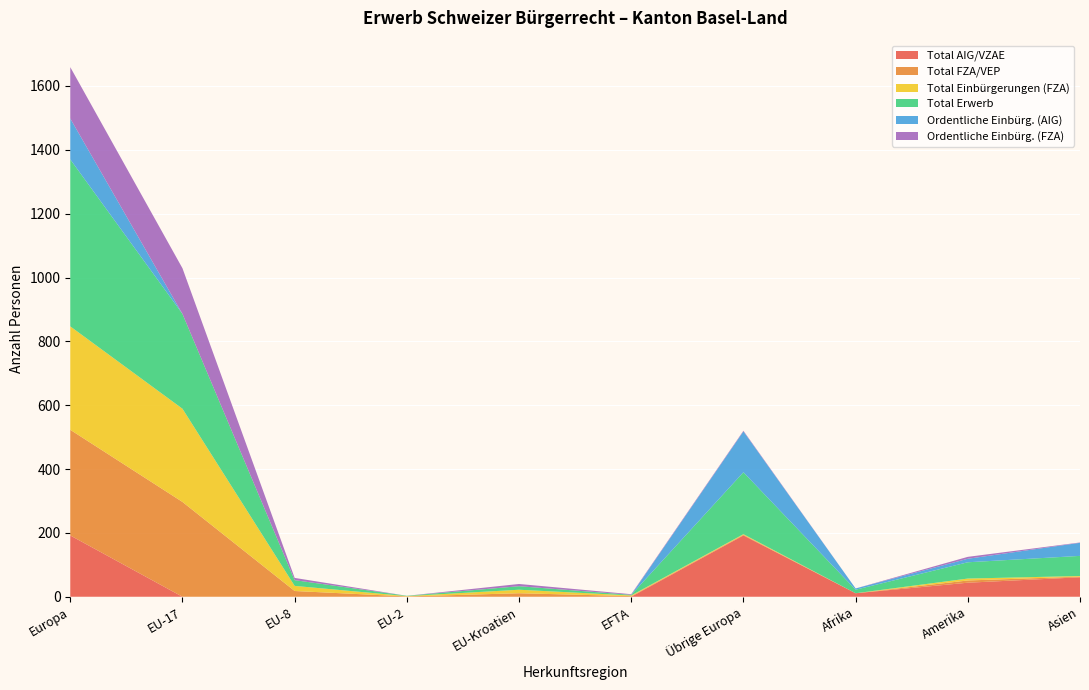

Reading left to right, list all the values displayed in this chart.

Total AIG/VZAE: Europa=192	EU-17=0	EU-8=0	EU-2=0	EU-Kroatien=0	EFTA=0	Übrige Europa=192	Afrika=11	Amerika=44	Asien=61
Total FZA/VEP: Europa=331	EU-17=297	EU-8=18	EU-2=1	EU-Kroatien=11	EFTA=2	Übrige Europa=2	Afrika=0	Amerika=7	Asien=2
Total Einbürgerungen (FZA): Europa=324	EU-17=292	EU-8=16	EU-2=1	EU-Kroatien=11	EFTA=2	Übrige Europa=2	Afrika=0	Amerika=6	Asien=2
Total Erwerb: Europa=523	EU-17=297	EU-8=18	EU-2=1	EU-Kroatien=11	EFTA=2	Übrige Europa=194	Afrika=11	Amerika=51	Asien=63
Ordentliche Einbürg. (AIG): Europa=128	EU-17=0	EU-8=0	EU-2=0	EU-Kroatien=0	EFTA=0	Übrige Europa=128	Afrika=4	Amerika=11	Asien=41
Ordentliche Einbürg. (FZA): Europa=161	EU-17=143	EU-8=7	EU-2=0	EU-Kroatien=7	EFTA=2	Übrige Europa=2	Afrika=0	Amerika=6	Asien=1